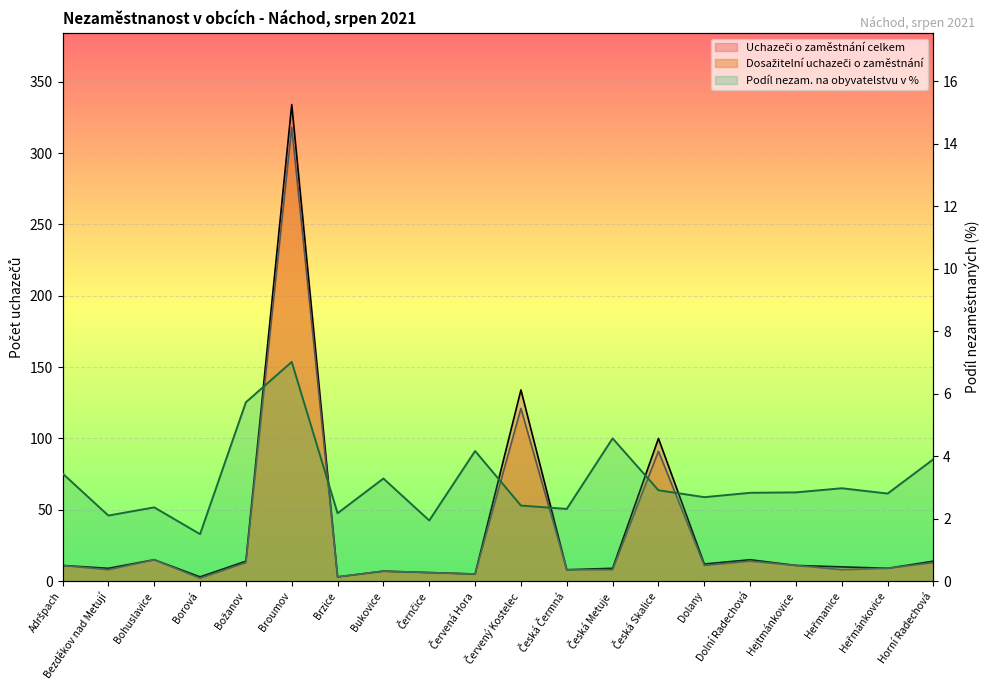

Does the chart display data point markers on the line(s)?

No